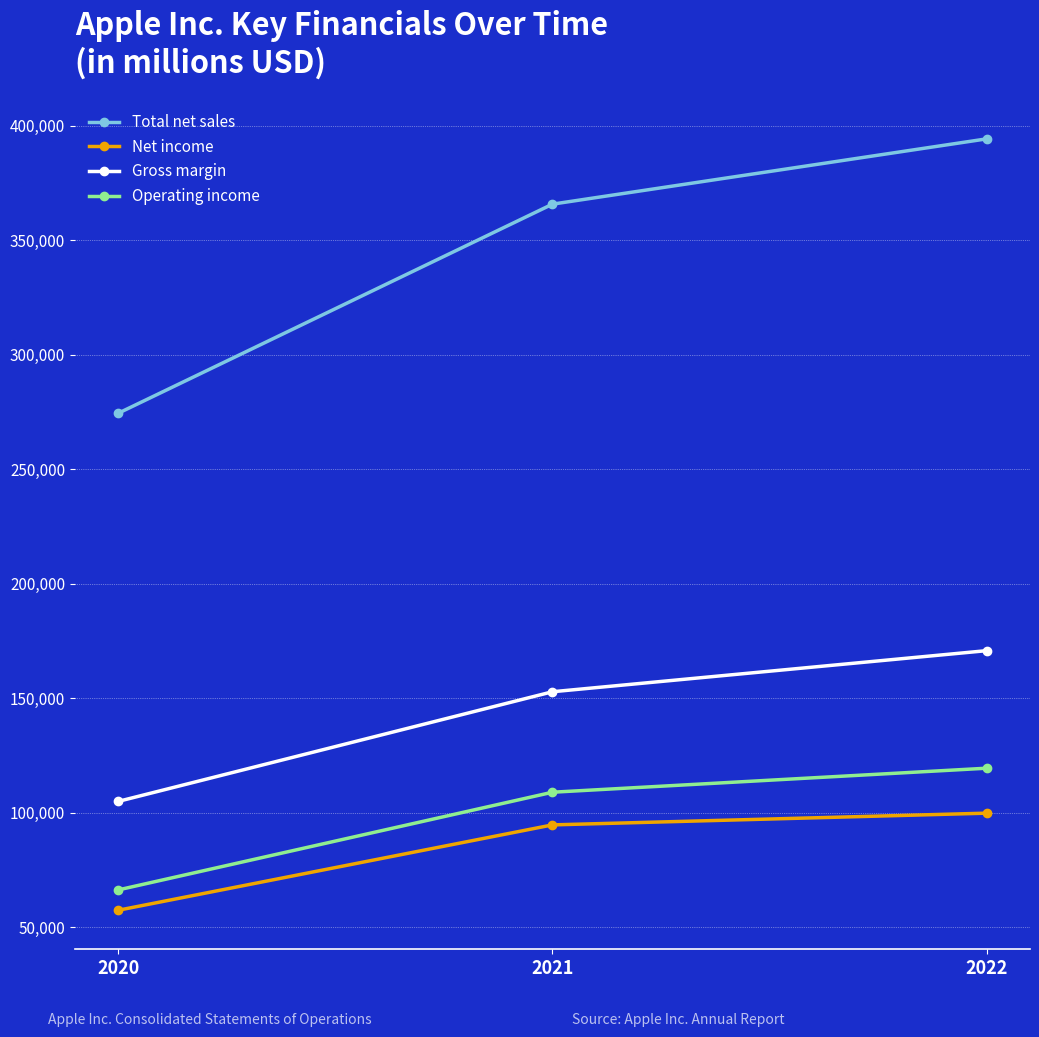

Count the Operating income values in the range 66288 to 119437.

3